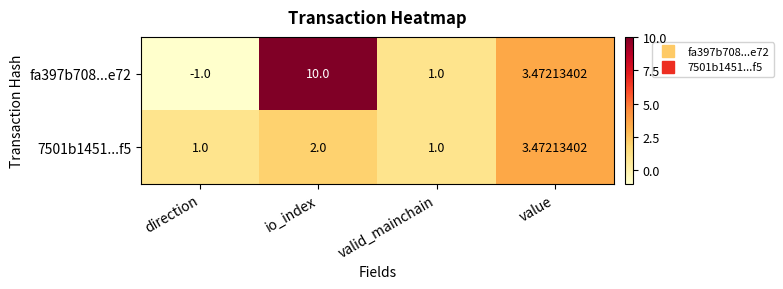

Which series has the largest total across all categories?

fa397b708...e72